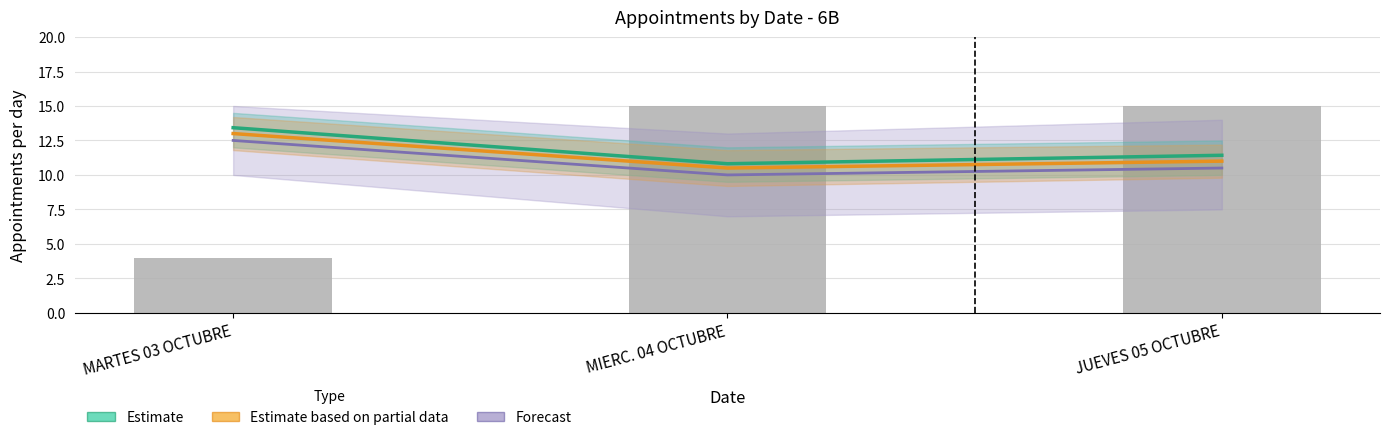

Rank the series at MARTES 03 OCTUBRE from highest to lowest value.

Estimate, Estimate based on partial data, Forecast